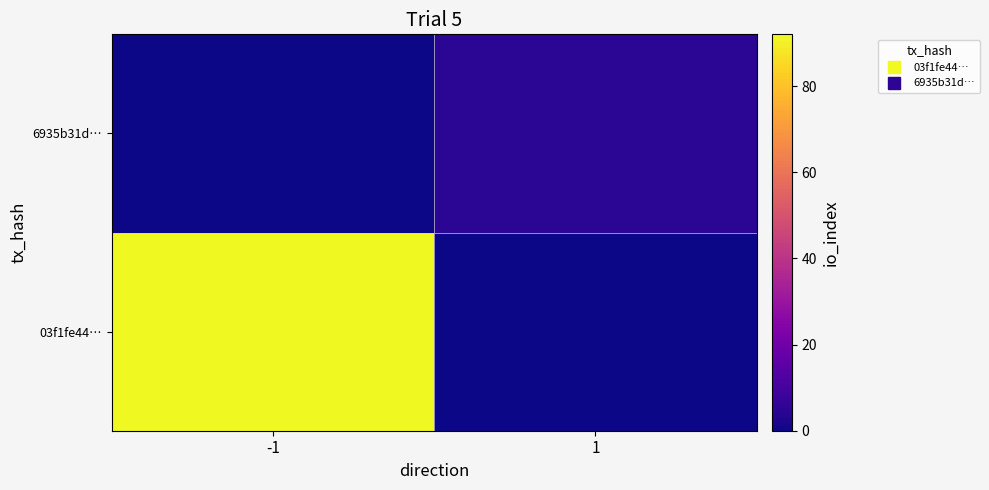

How many series are shown in this chart?

2